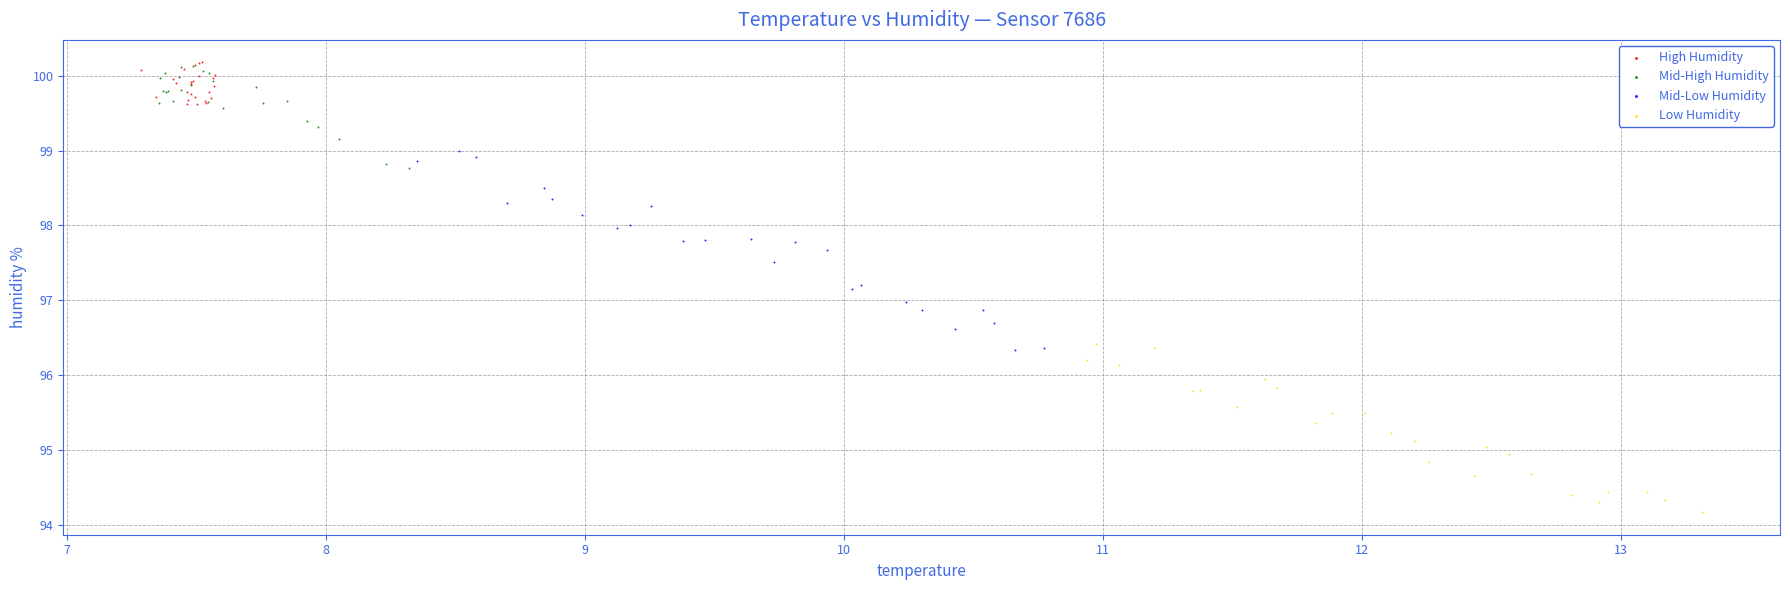

Which series contains the lowest Y value?

Low Humidity